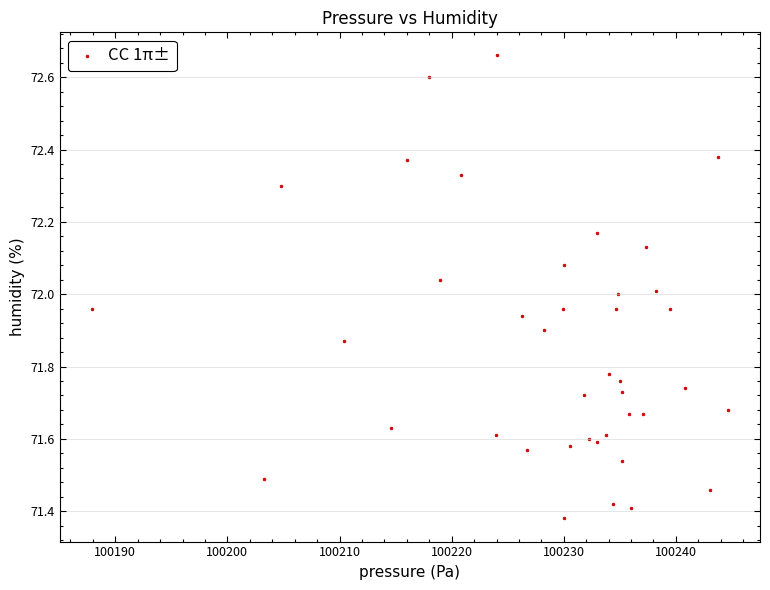

What is the range of X values (max minus min)?

56.8